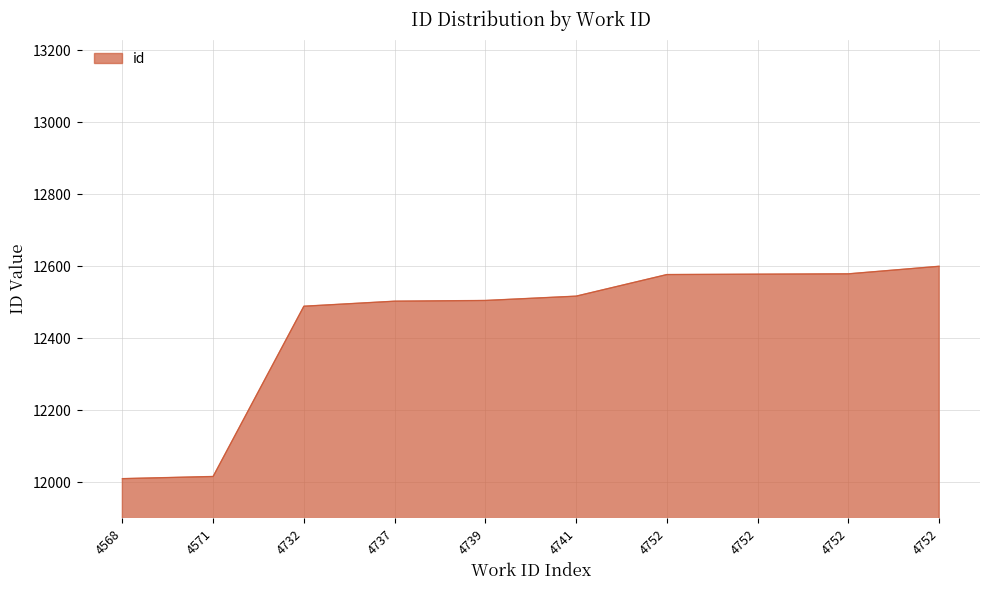

Which has a higher value, 4732 or 4739?

4739